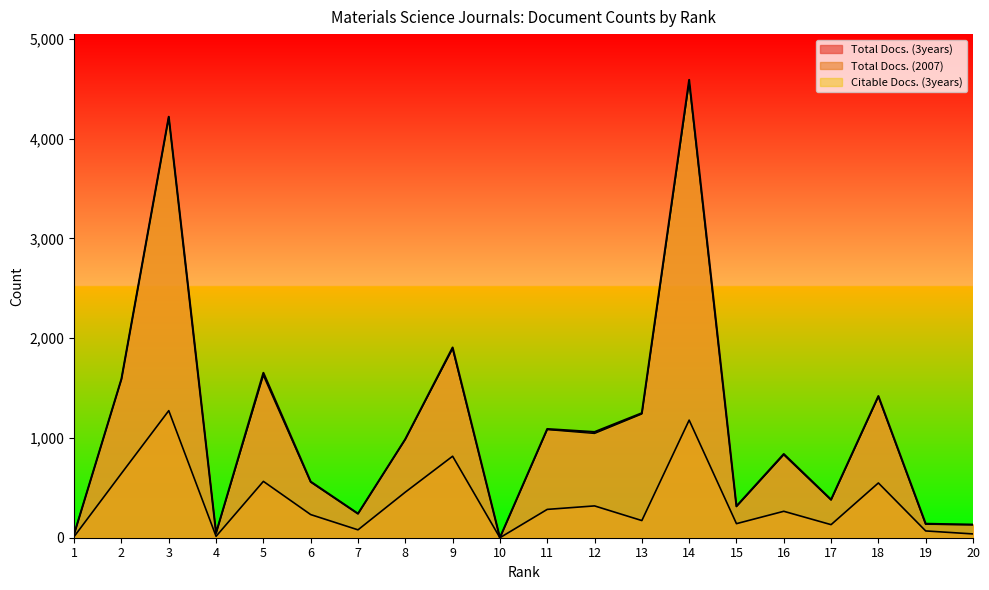

True or false: Total Docs. (2007) and Total Docs. (3years) cross at least once.

False